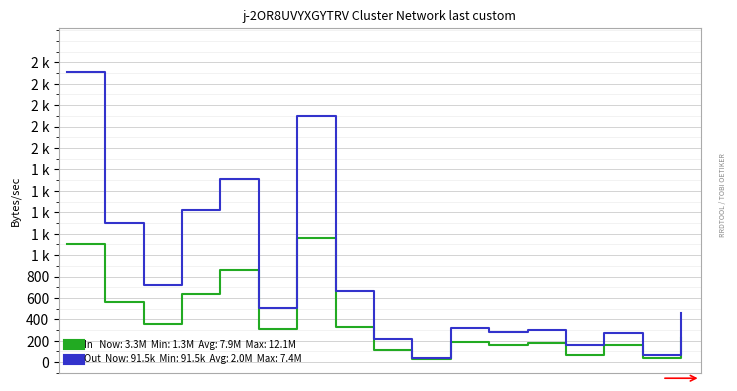

Does the chart have visible grid lines?

Yes